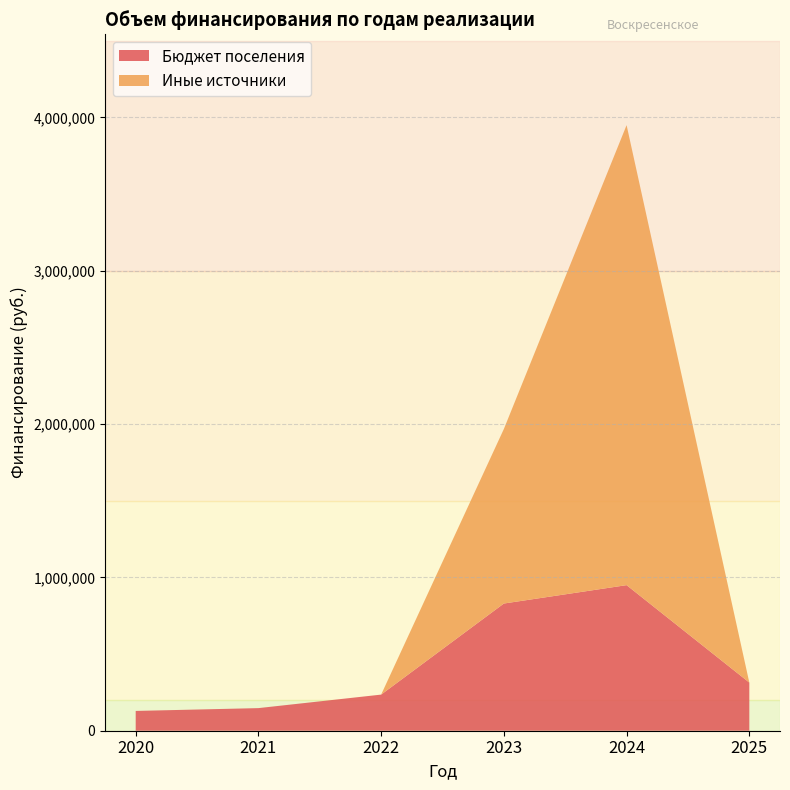

Reading right to left, what are all the values shown in this chart?

Бюджет поселения: 313950.0	949475.0	829576.0	235533.3	147425.0	129060.0
Иные источники: 0.0	3000000.0	1138312.2	0.0	0.0	0.0